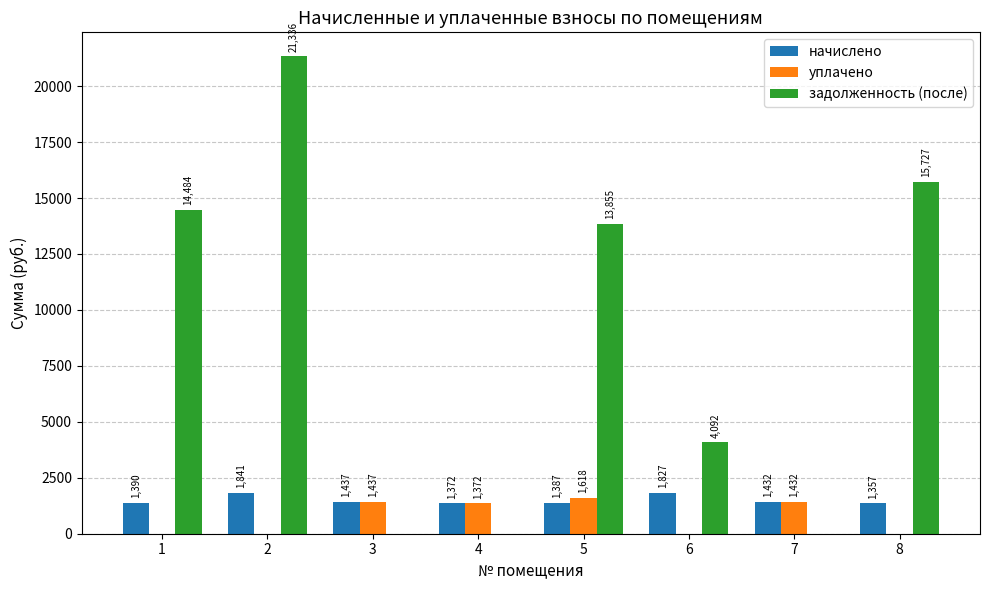

What is the highest value of the задолженность (после) series?

21336.1